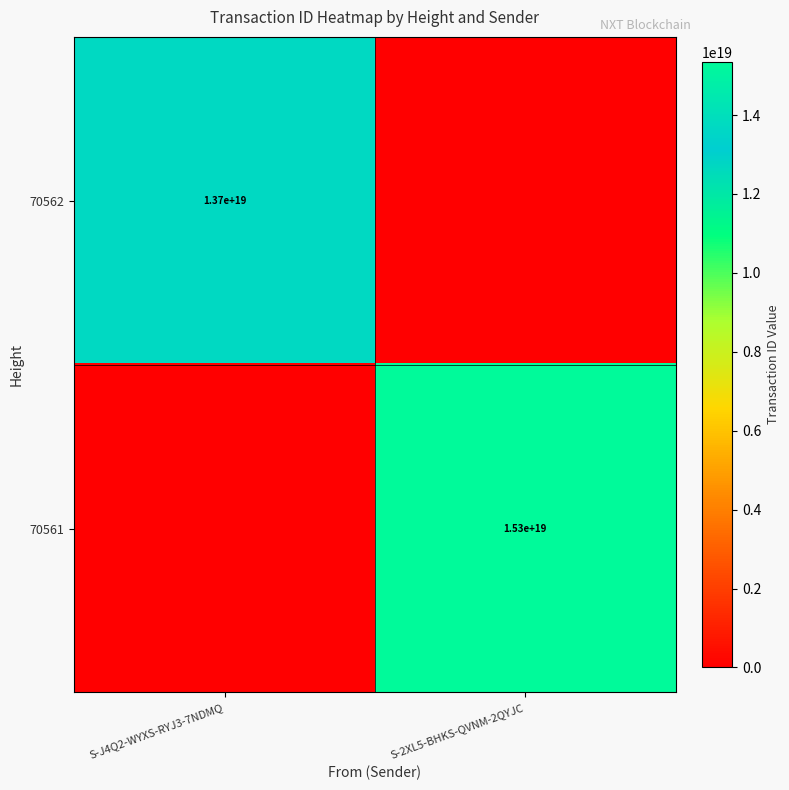

What is the spread (max minus min) of values at S-2XL5-BHKS-QVNM-2QYJC?

15347480974229821440